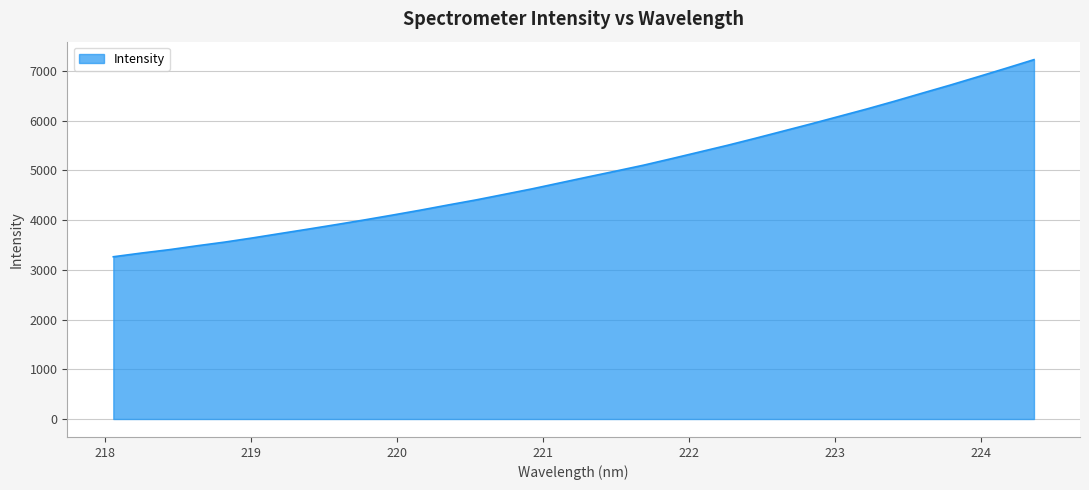

What is the minimum value shown in the chart?

3261.7